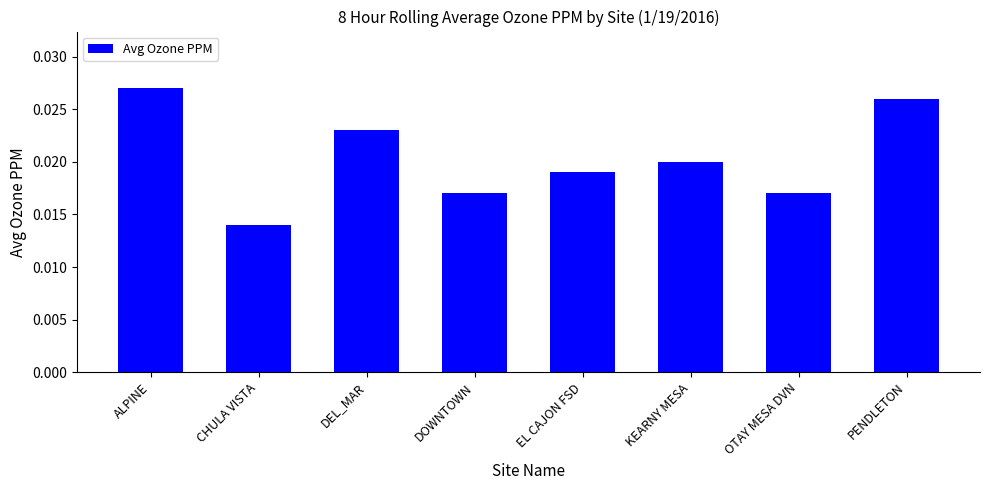

At which category does the chart reach its minimum across all series?

CHULA VISTA